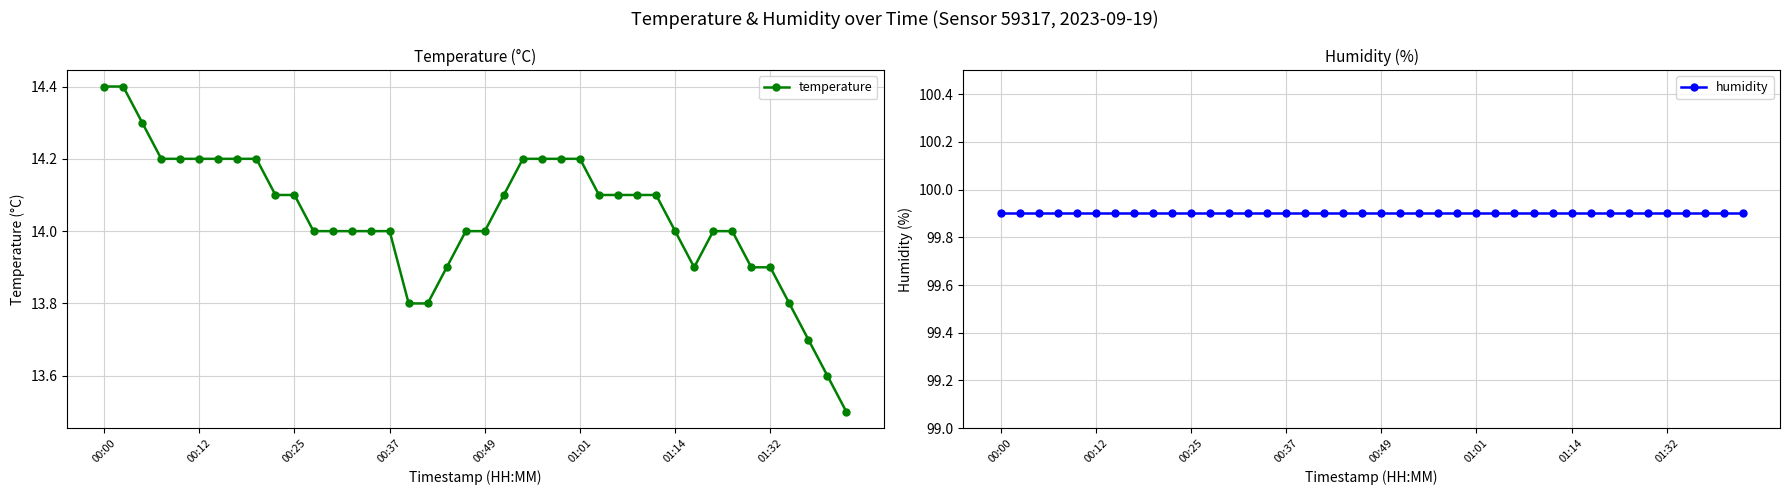

At which label does humidity reach its peak?

00:00